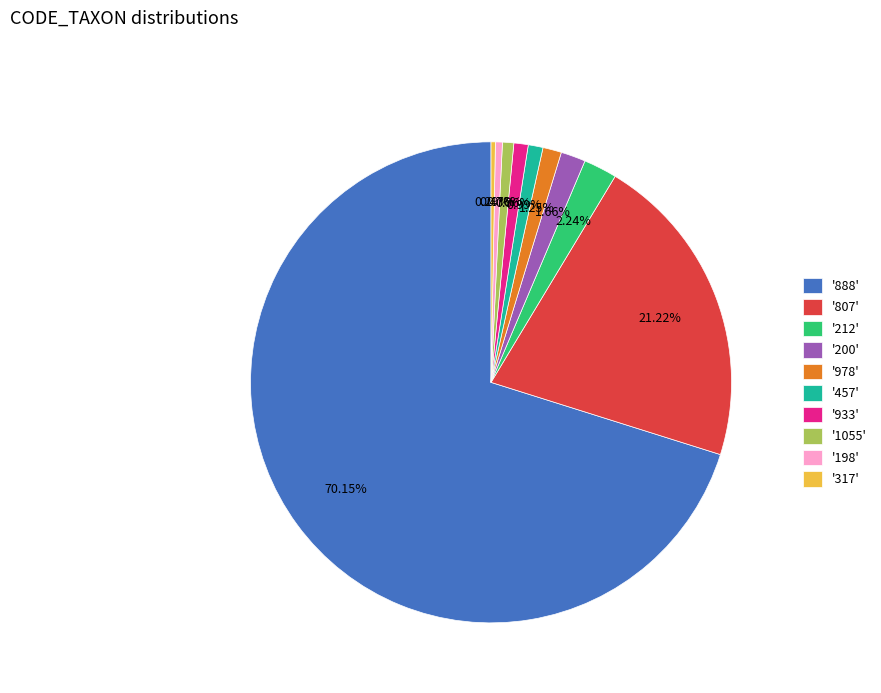

Which category accounts for the majority?

'888'